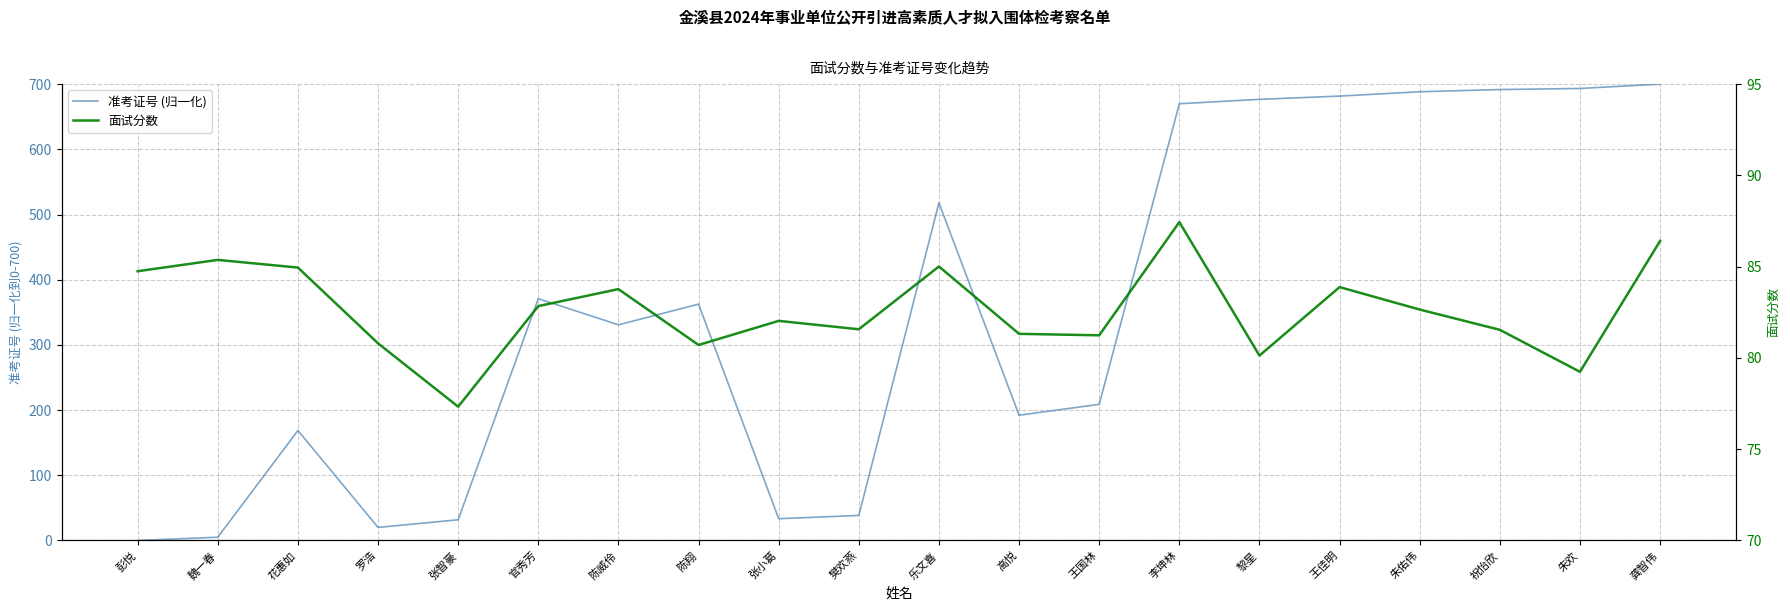

How many series are shown in this chart?

2